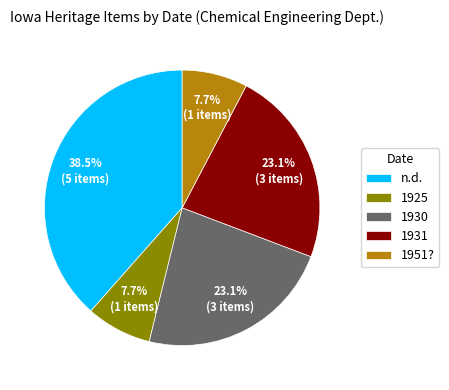

Does any single category account for the majority?

No